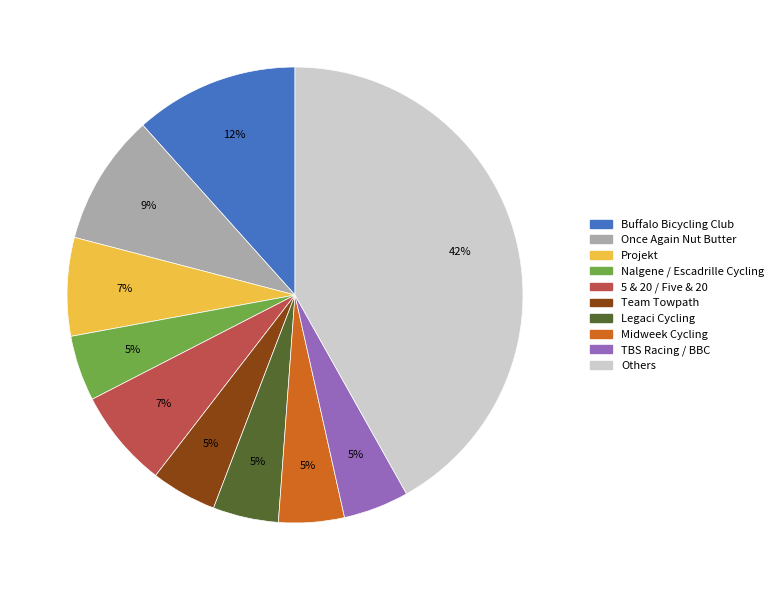

What is the largest slice in the pie chart?

Others